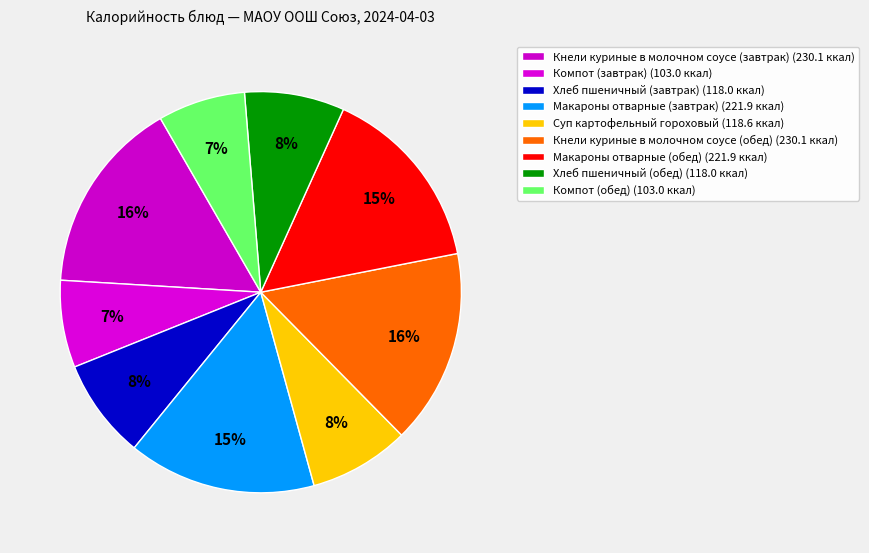

How many segments does this pie chart have?

9